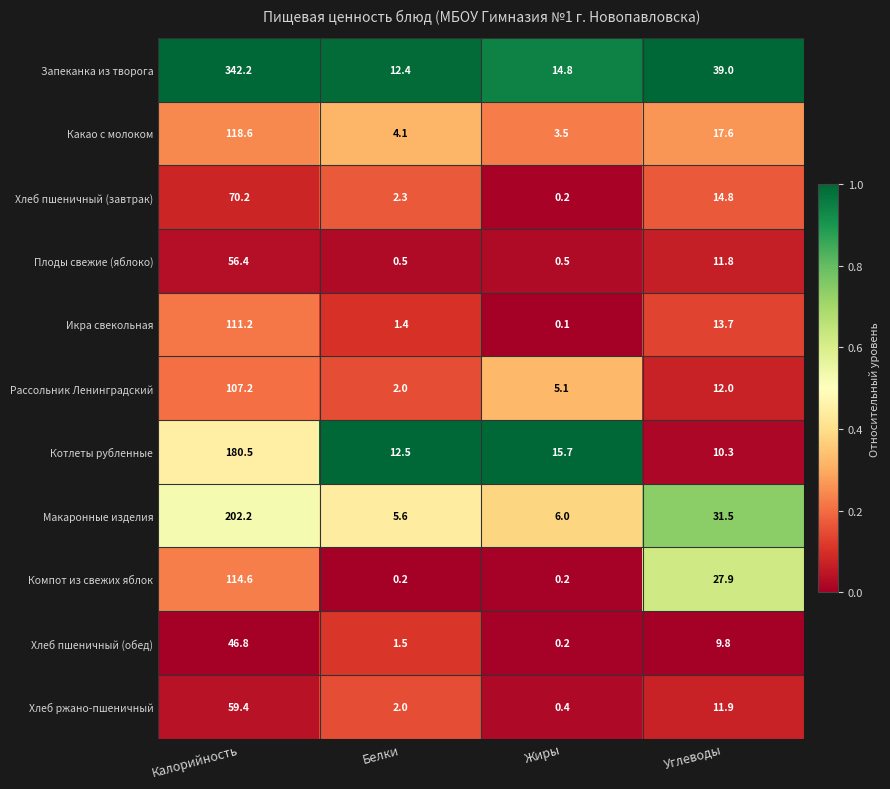

Is it true that Рассольник Ленинградский equals 8.0 at Жиры?

False